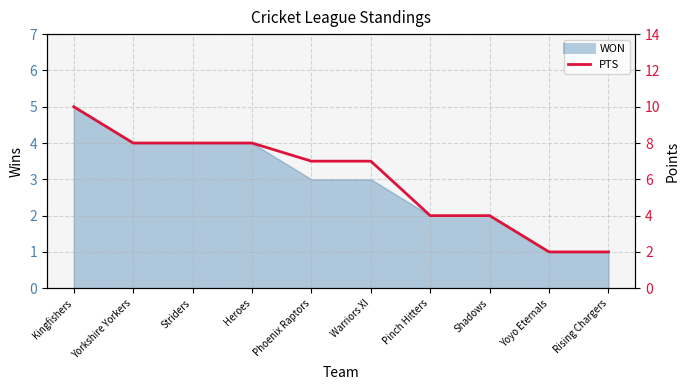

List the labels in order of value, largest first.

Kingfishers, Yorkshire Yorkers, Striders, Heroes, Phoenix Raptors, Warriors XI, Pinch Hitters, Shadows, Yoyo Eternals, Rising Chargers